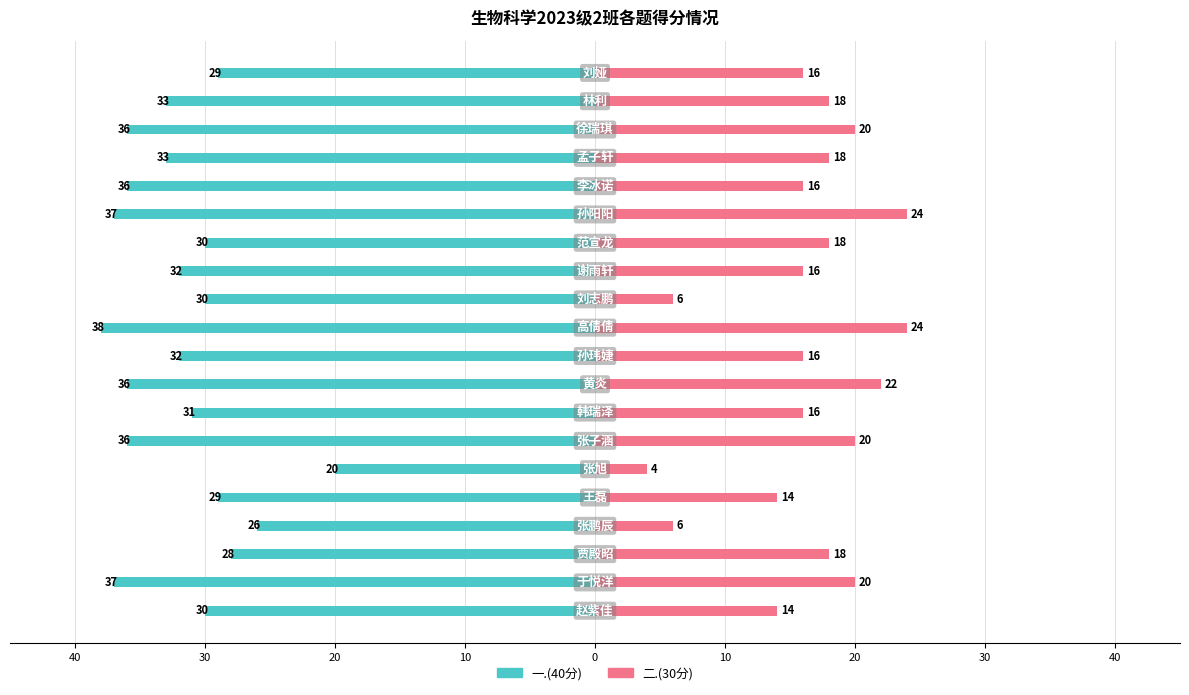

What is the minimum value for 二.(30分)?

4